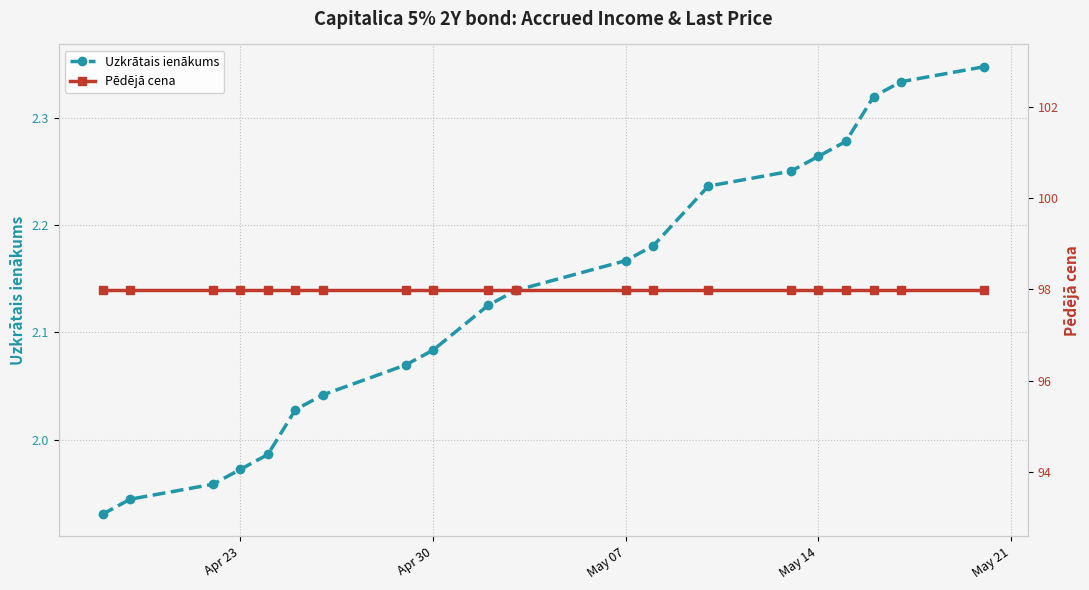

What are all the series names shown in the legend?

Uzkrātais ienākums, Pēdējā cena